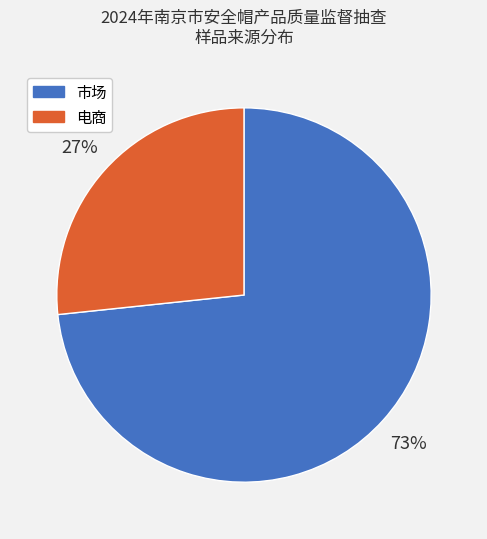

To the nearest percent, what percentage of the pie is 电商?

27%